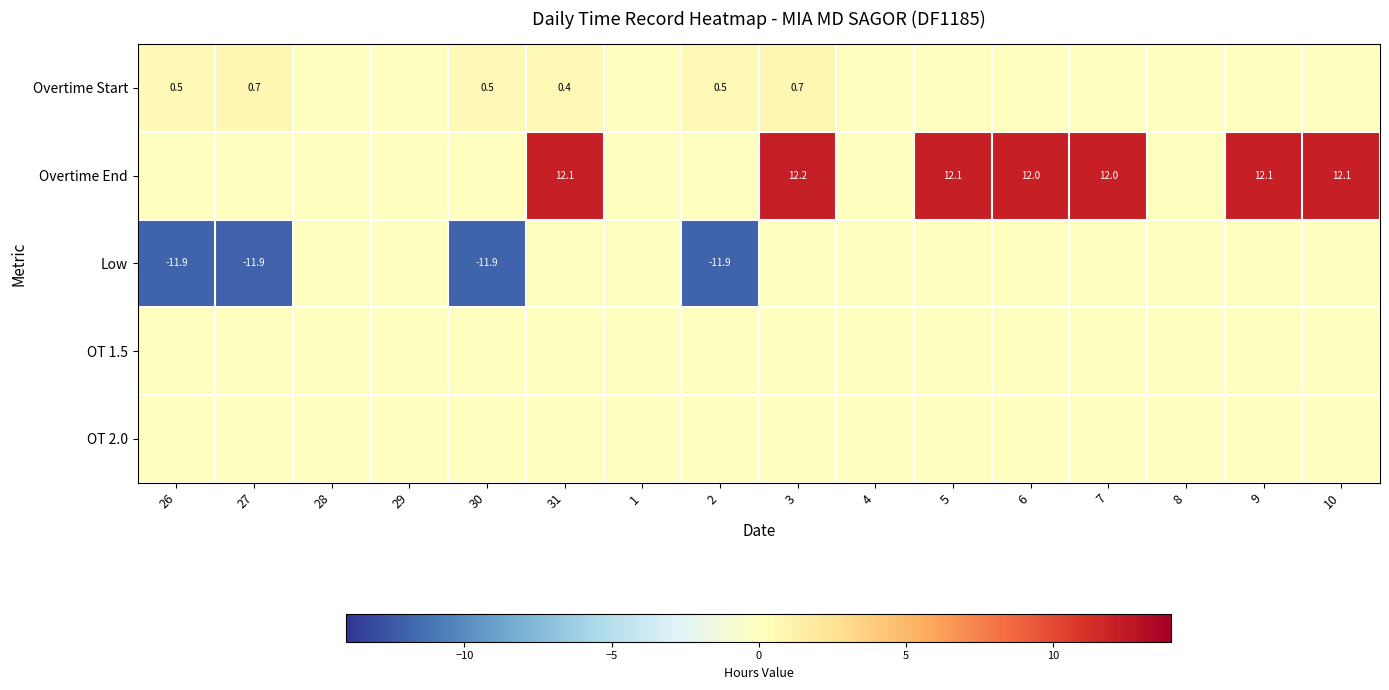

Is it true that Overtime Start equals 1.0 at 3?

False